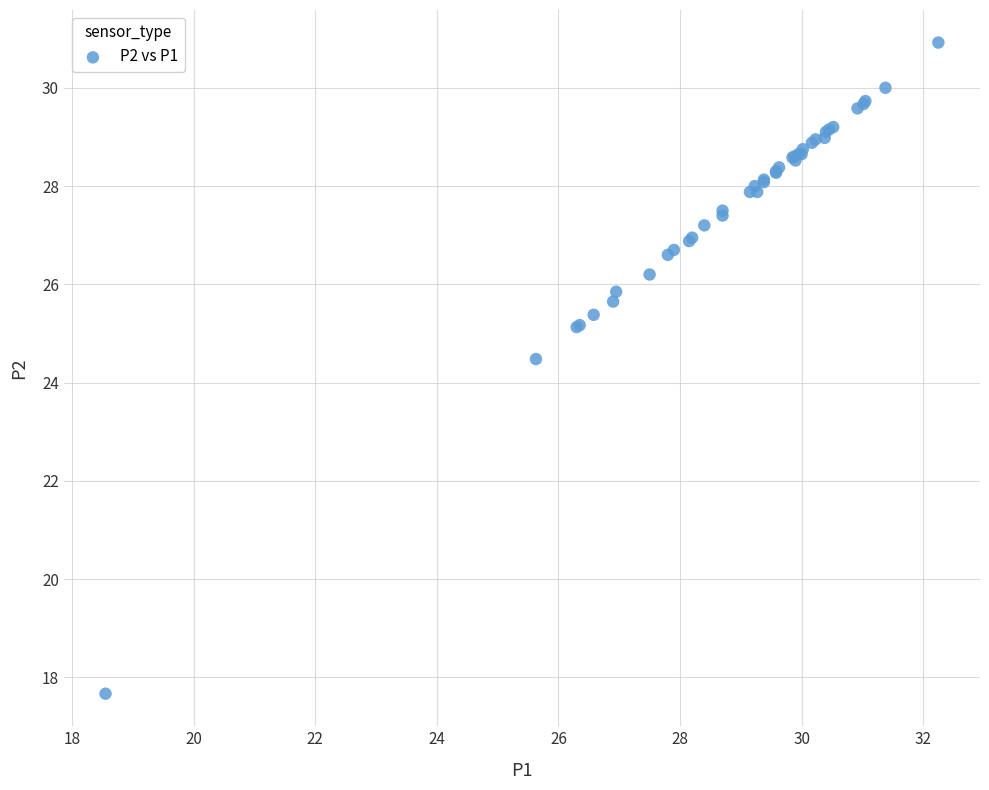

What Y value in the scatter plot is closest to 24?

24.5